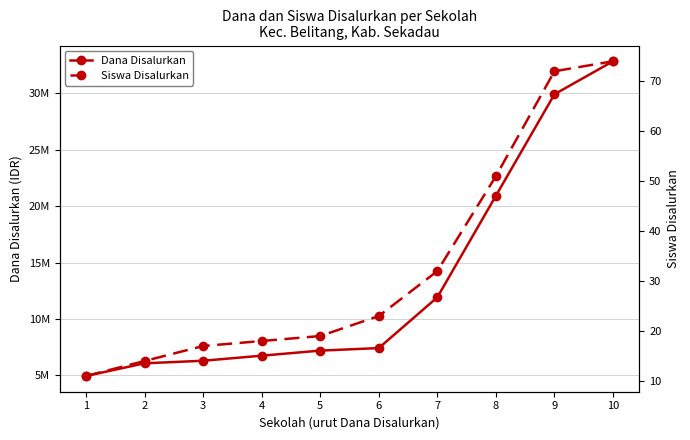

Which category has the highest value in the Dana Disalurkan series?

10